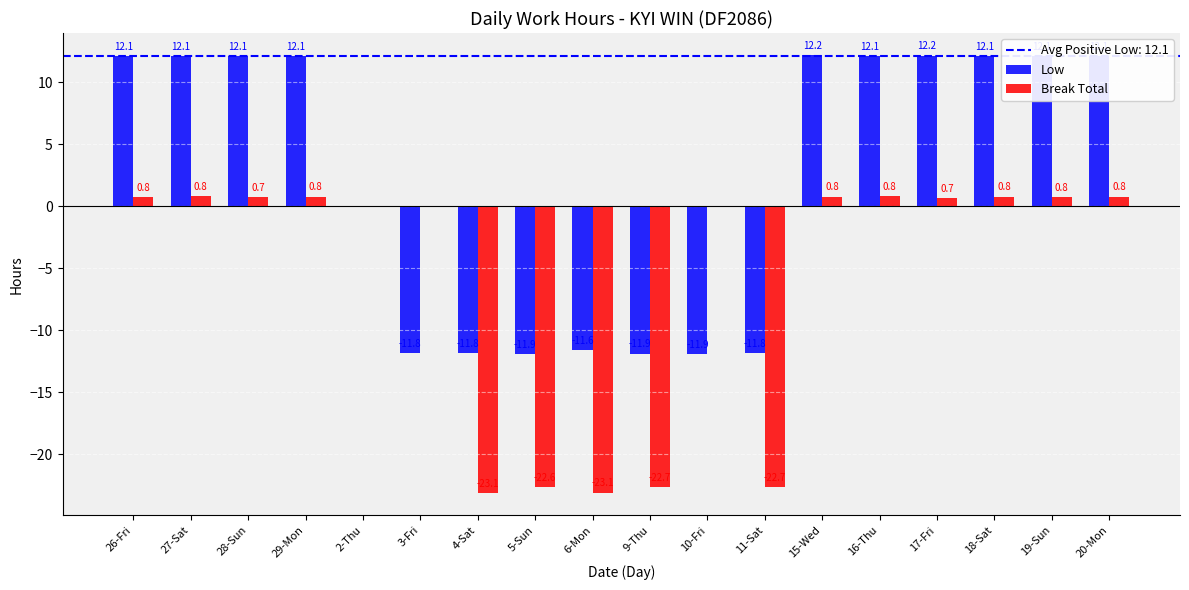

The Break Total series shows -23.1 at 6-Mon. True or false?

True